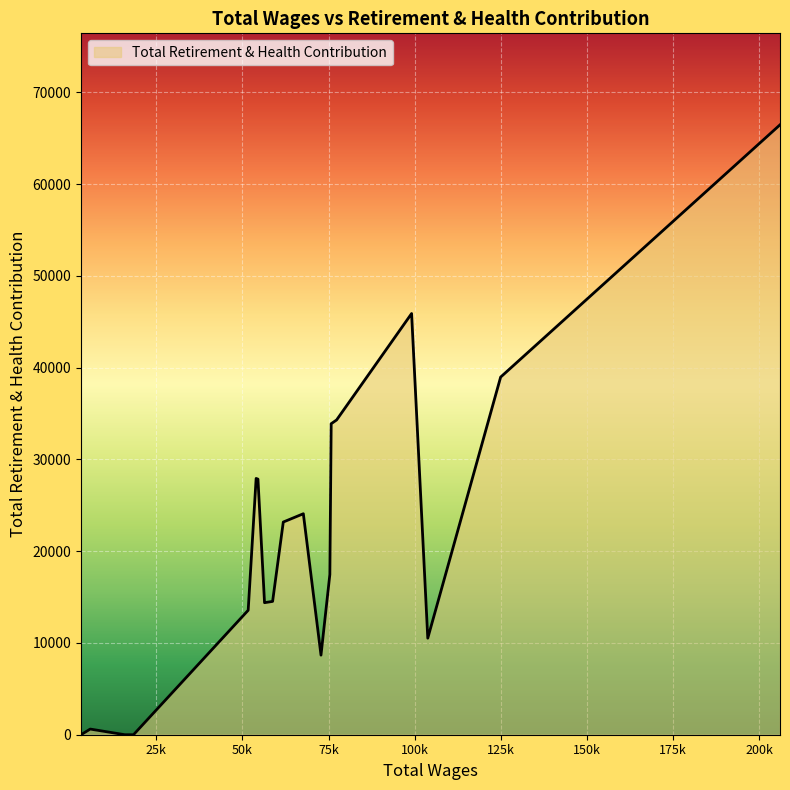

What is the maximum value shown in the chart?

66456